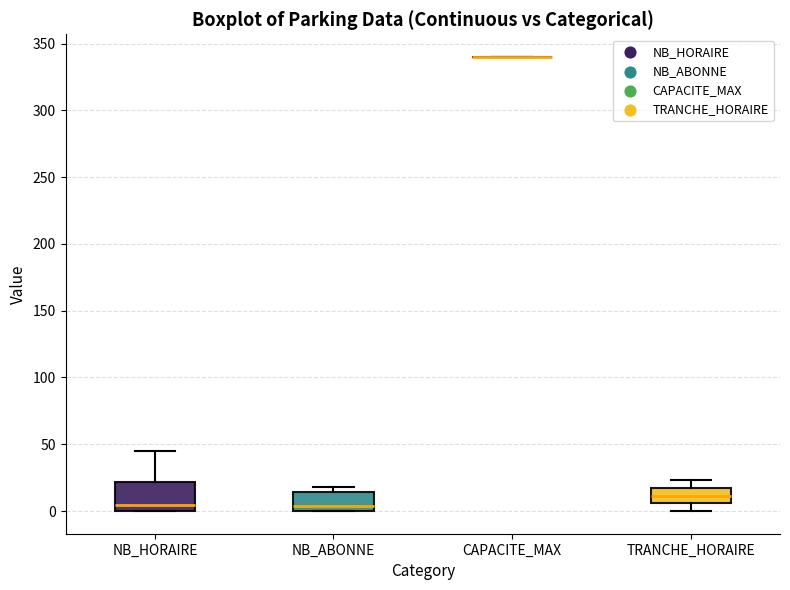

Reading left to right, read every box against the y-axis: the position of its median line, the range the box covers, and the ends of its whiskers. The values are not printed on the chart, so give them approximately, as read against the axis.

NB_HORAIRE: median 5, box 0 to 20, whiskers 0 to 45
NB_ABONNE: median 5, box 0 to 15, whiskers 0 to 20
CAPACITE_MAX: box collapsed to a line at 340, whiskers 340 to 340
TRANCHE_HORAIRE: median 10, box 5 to 15, whiskers 0 to 25